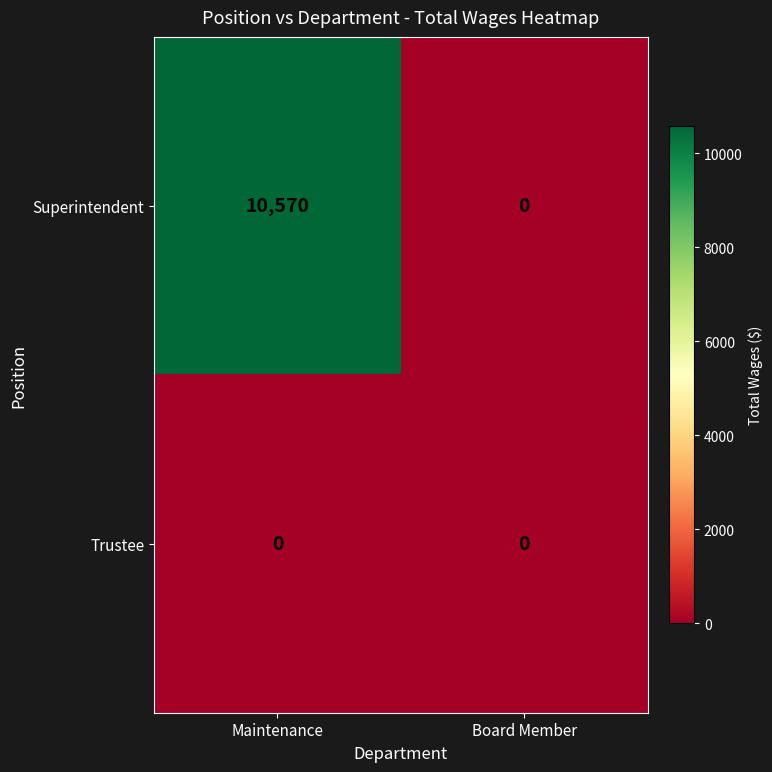

True or false: Superintendent has a value of 3921 at Maintenance.

False